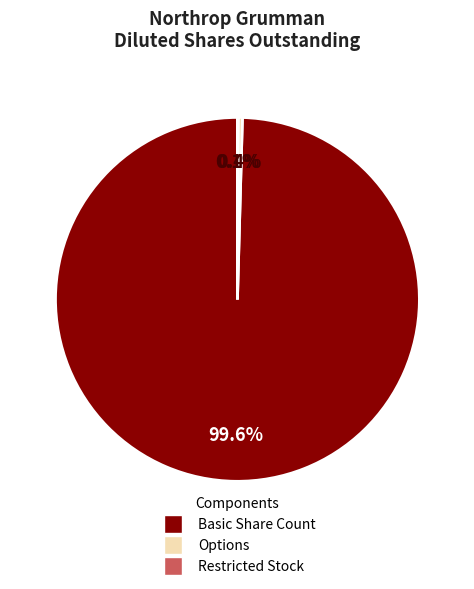

Which slice is the largest?

Basic Share Count